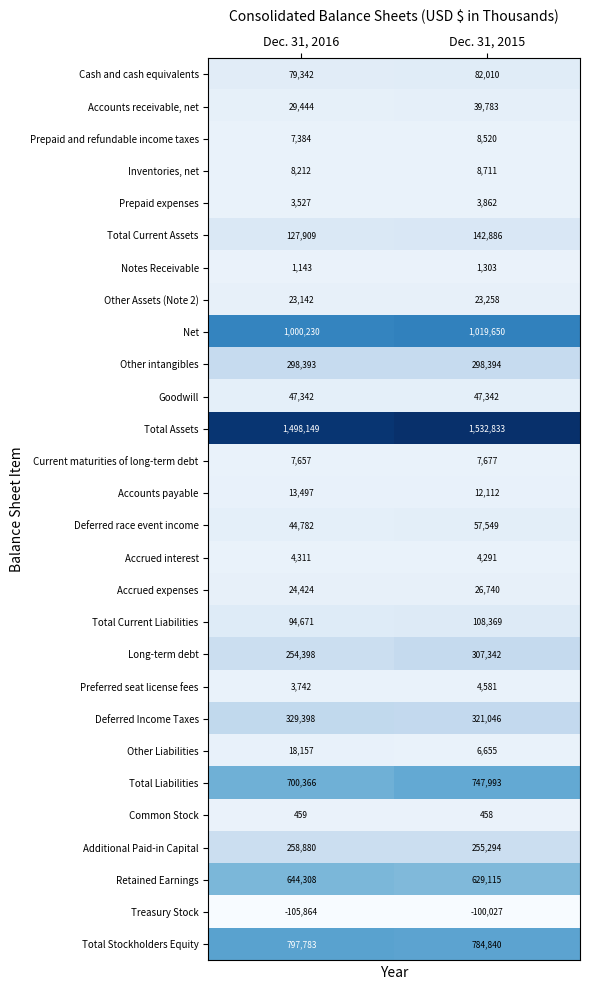

How many values in the Total Stockholders Equity series are below 797783?

1